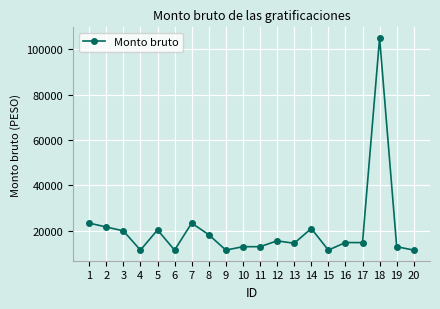

What is the change in value from 3 to 20?

-8499.4